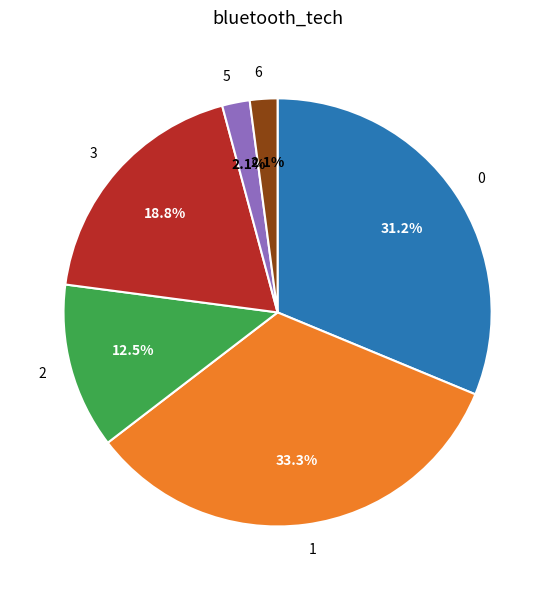

Is it true that 2 is 25% of the pie?

False